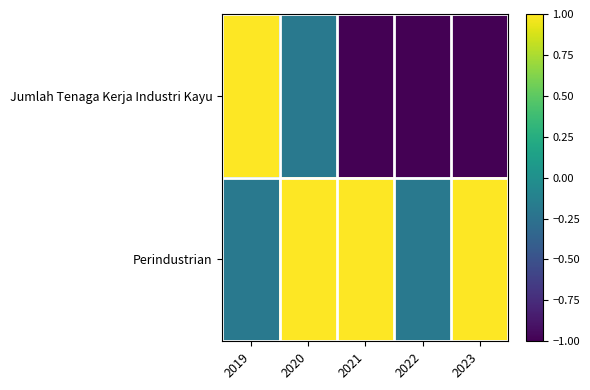

Which has a higher value, 2022 or 2020?

2020